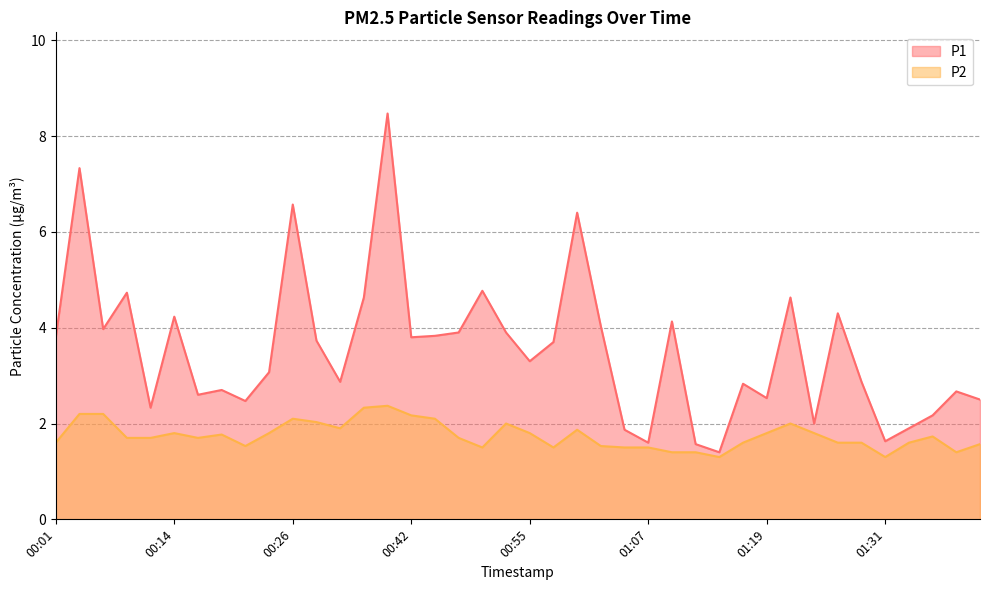

Reading left to right, transcribe all the data shown in this chart.

P1: 3.8	7.3	4.0	4.7	2.3	4.2	2.6	2.7	2.5	3.1	6.6	3.7	2.9	4.6	8.5	3.8	3.8	3.9	4.8	3.9	3.3	3.7	6.4	4.0	1.9	1.6	4.1	1.6	1.4	2.8	2.5	4.6	2.0	4.3	2.9	1.6	1.9	2.2	2.7	2.5
P2: 1.6	2.2	2.2	1.7	1.7	1.8	1.7	1.8	1.5	1.8	2.1	2.0	1.9	2.3	2.4	2.2	2.1	1.7	1.5	2.0	1.8	1.5	1.9	1.5	1.5	1.5	1.4	1.4	1.3	1.6	1.8	2.0	1.8	1.6	1.6	1.3	1.6	1.7	1.4	1.6